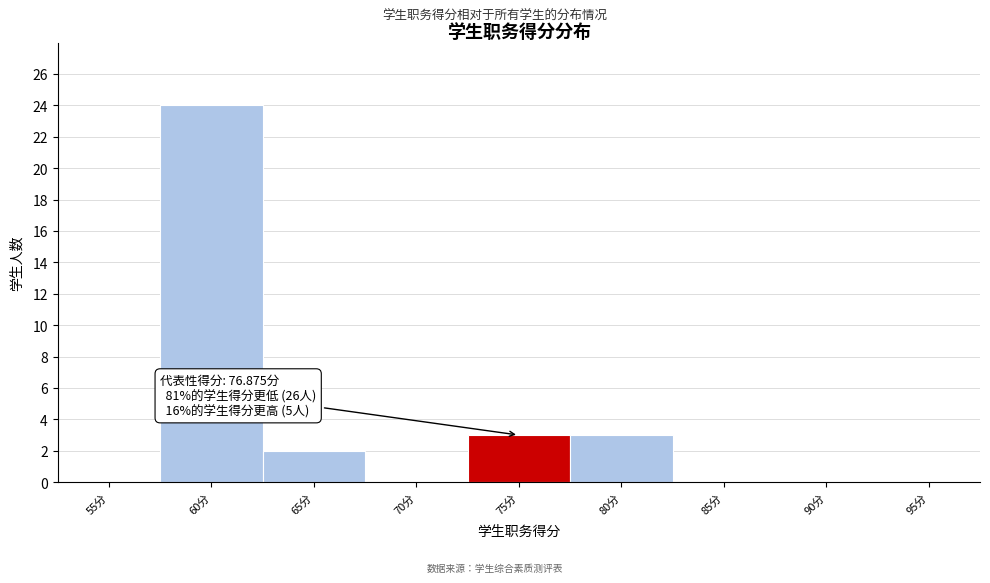

Reading left to right, extract all data points from this chart.

55分=0	60分=24	65分=2	70分=0	75分=3	80分=3	85分=0	90分=0	95分=0